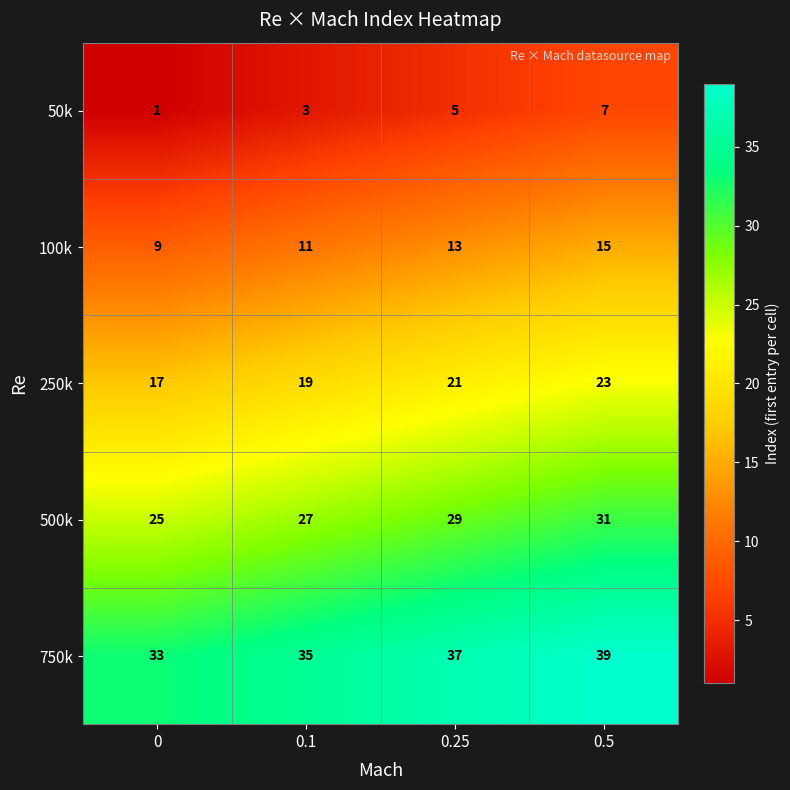

What is the spread (max minus min) of values at 0?

32